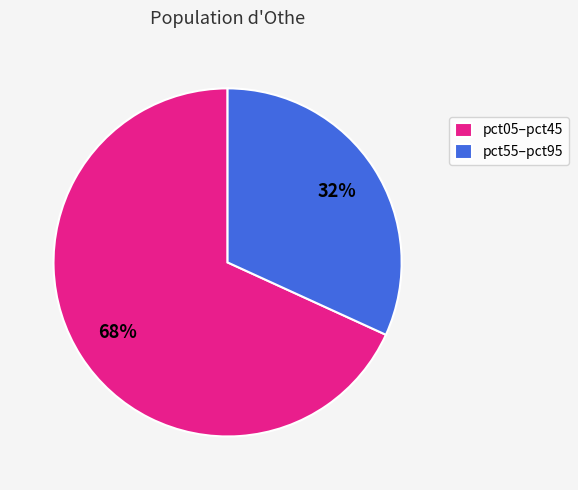

What is the smallest slice in the pie chart?

pct55–pct95